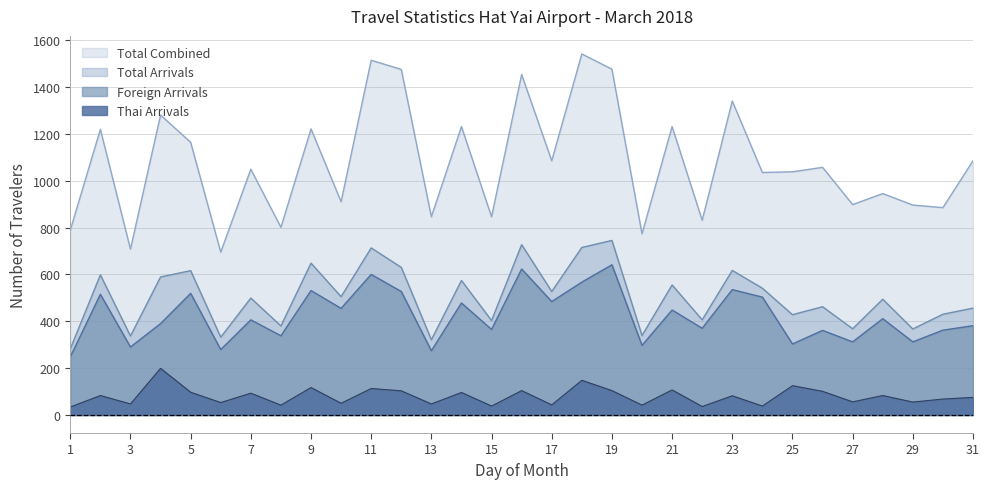

Which series has the largest total across all categories?

Total Combined